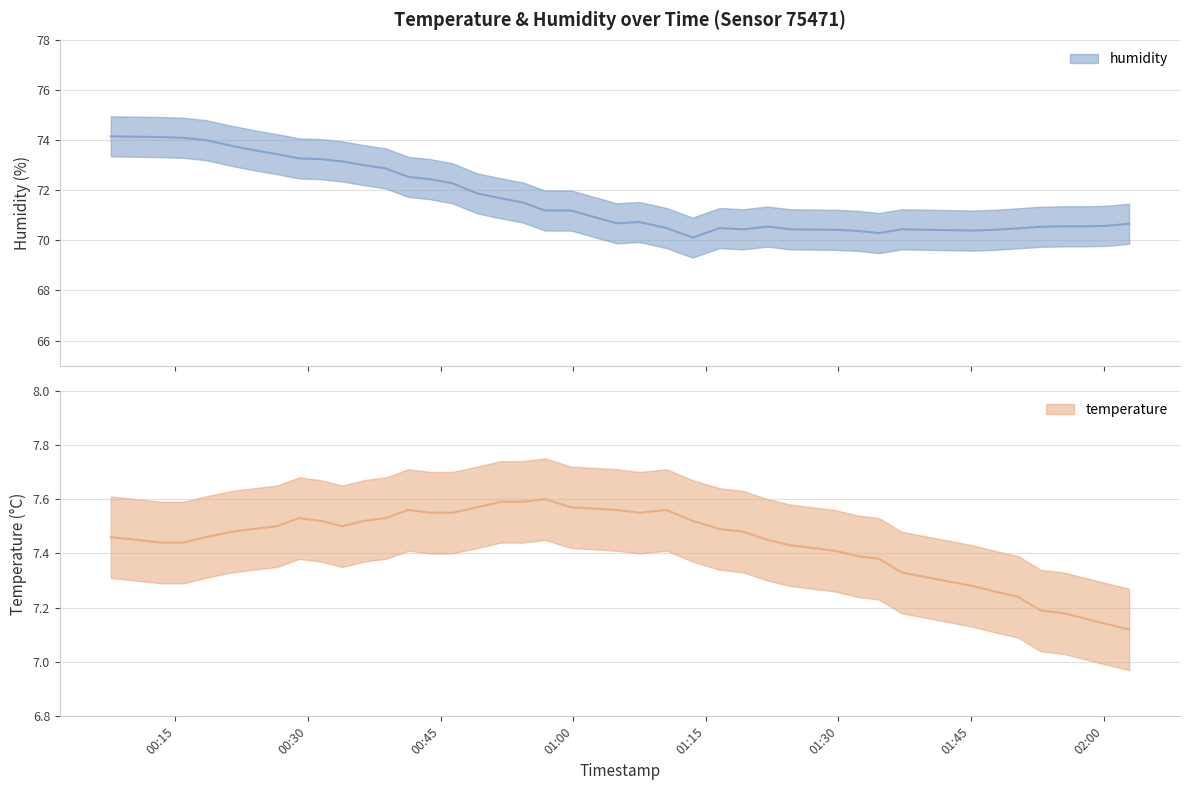

Reading left to right, transcribe all the data shown in this chart.

humidity: 2023-04-02T00:07:41=74.2	2023-04-02T00:13:24=74.1	2023-04-02T00:15:55=74.1	2023-04-02T00:18:25=74.0	2023-04-02T00:21:22=73.8	2023-04-02T00:23:49=73.6	2023-04-02T00:26:28=73.4	2023-04-02T00:28:59=73.3	2023-04-02T00:31:25=73.2	2023-04-02T00:33:52=73.2	2023-04-02T00:36:20=73.0	2023-04-02T00:38:47=72.9	2023-04-02T00:41:21=72.5	2023-04-02T00:43:49=72.4	2023-04-02T00:46:18=72.3	2023-04-02T00:49:10=71.9	2023-04-02T00:51:47=71.7	2023-04-02T00:54:18=71.5	2023-04-02T00:56:48=71.2	2023-04-02T00:59:46=71.2	2023-04-02T01:04:55=70.7	2023-04-02T01:07:30=70.7	2023-04-02T01:10:34=70.5	2023-04-02T01:13:30=70.1	2023-04-02T01:16:34=70.5	2023-04-02T01:19:14=70.4	2023-04-02T01:21:59=70.5	2023-04-02T01:24:33=70.4	2023-04-02T01:29:35=70.4	2023-04-02T01:32:09=70.4	2023-04-02T01:34:36=70.3	2023-04-02T01:37:08=70.4	2023-04-02T01:45:11=70.4	2023-04-02T01:47:39=70.4	2023-04-02T01:50:21=70.5	2023-04-02T01:52:51=70.5	2023-04-02T01:55:28=70.6	2023-04-02T01:57:55=70.6	2023-04-02T02:00:22=70.6	2023-04-02T02:02:53=70.7
temperature: 2023-04-02T00:07:41=7.5	2023-04-02T00:13:24=7.4	2023-04-02T00:15:55=7.4	2023-04-02T00:18:25=7.5	2023-04-02T00:21:22=7.5	2023-04-02T00:23:49=7.5	2023-04-02T00:26:28=7.5	2023-04-02T00:28:59=7.5	2023-04-02T00:31:25=7.5	2023-04-02T00:33:52=7.5	2023-04-02T00:36:20=7.5	2023-04-02T00:38:47=7.5	2023-04-02T00:41:21=7.6	2023-04-02T00:43:49=7.5	2023-04-02T00:46:18=7.5	2023-04-02T00:49:10=7.6	2023-04-02T00:51:47=7.6	2023-04-02T00:54:18=7.6	2023-04-02T00:56:48=7.6	2023-04-02T00:59:46=7.6	2023-04-02T01:04:55=7.6	2023-04-02T01:07:30=7.5	2023-04-02T01:10:34=7.6	2023-04-02T01:13:30=7.5	2023-04-02T01:16:34=7.5	2023-04-02T01:19:14=7.5	2023-04-02T01:21:59=7.5	2023-04-02T01:24:33=7.4	2023-04-02T01:29:35=7.4	2023-04-02T01:32:09=7.4	2023-04-02T01:34:36=7.4	2023-04-02T01:37:08=7.3	2023-04-02T01:45:11=7.3	2023-04-02T01:47:39=7.3	2023-04-02T01:50:21=7.2	2023-04-02T01:52:51=7.2	2023-04-02T01:55:28=7.2	2023-04-02T01:57:55=7.2	2023-04-02T02:00:22=7.1	2023-04-02T02:02:53=7.1